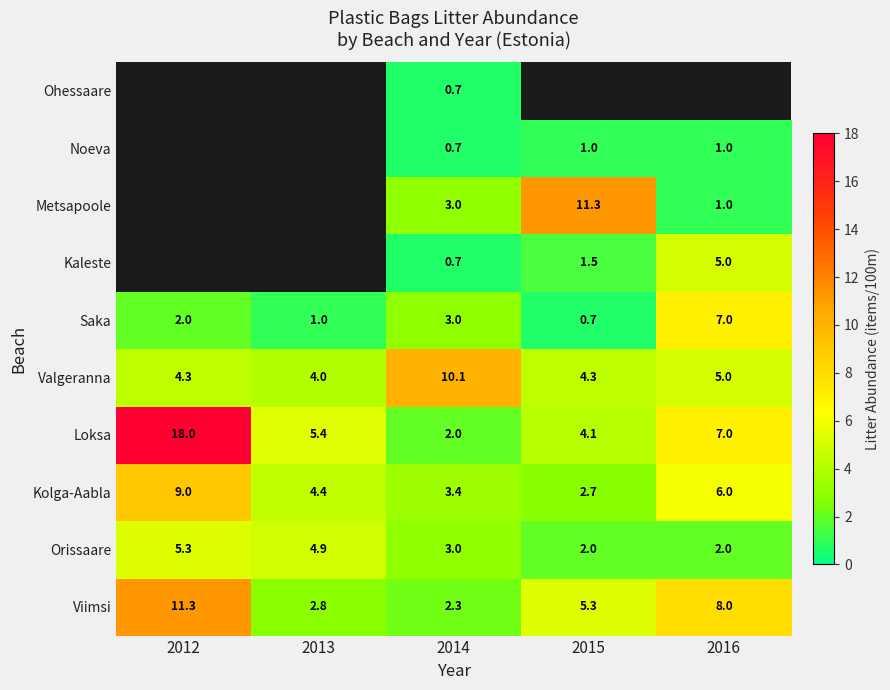

Is it true that Orissaare equals 2.9 at 2015?

False